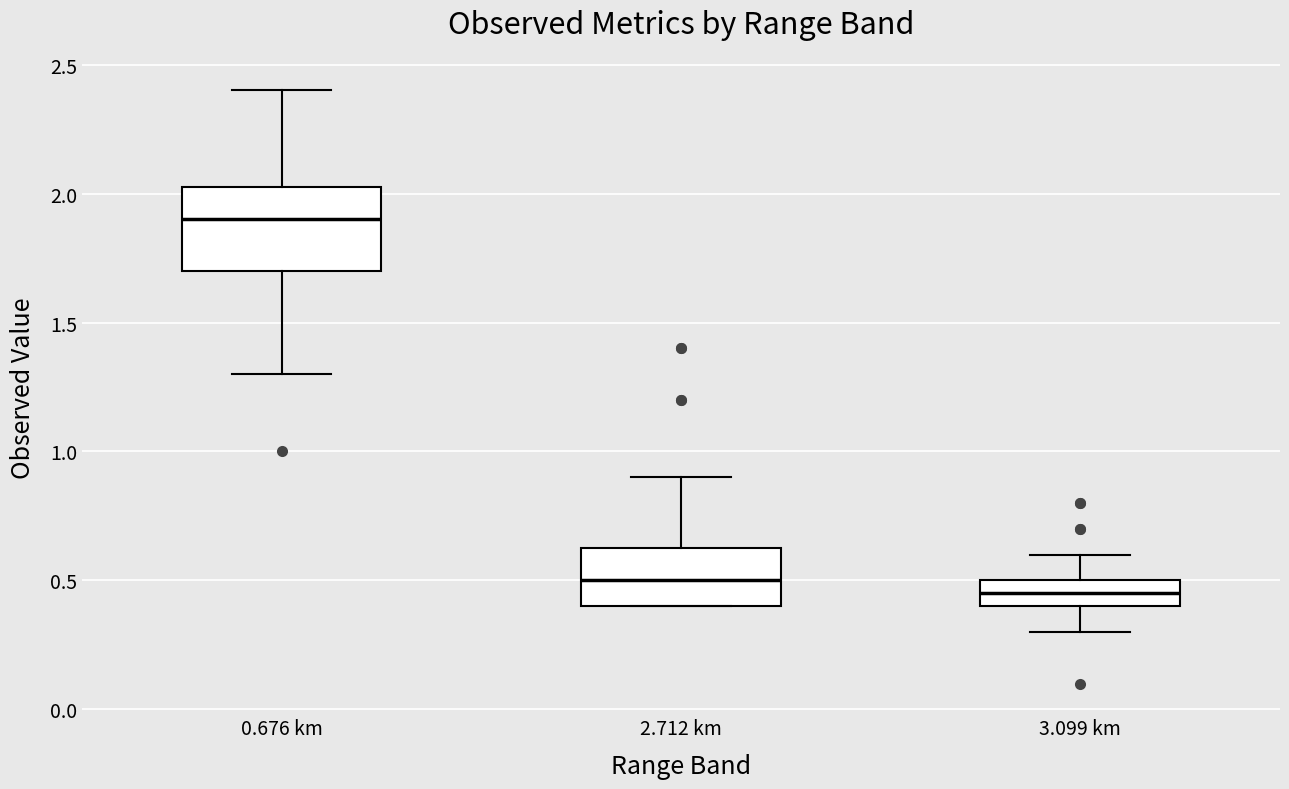

Reading left to right, transcribe this box plot: for each box, give where its median line is, the range the box spans, and where its two whiskers end, as read against the y-axis. The values are not printed on the chart, so give them approximately, as read against the axis.

0.676 km: median 1.90, box 1.70 to 2.05, whiskers 1.30 to 2.40
2.712 km: median 0.50, box 0.40 to 0.65, whiskers 0.40 to 0.90
3.099 km: median 0.45, box 0.40 to 0.50, whiskers 0.30 to 0.60